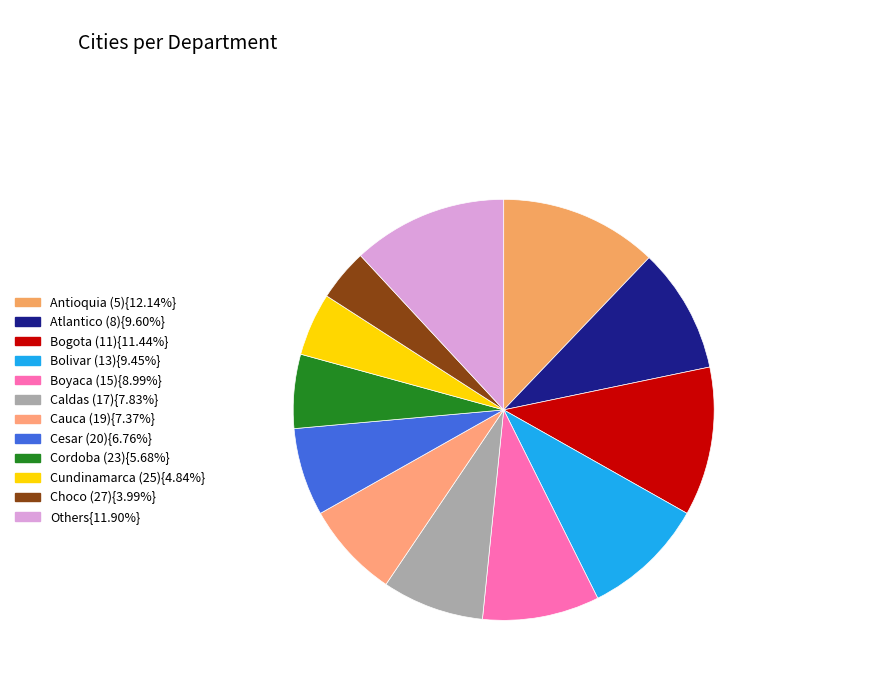

How many slices are in this pie chart?

12